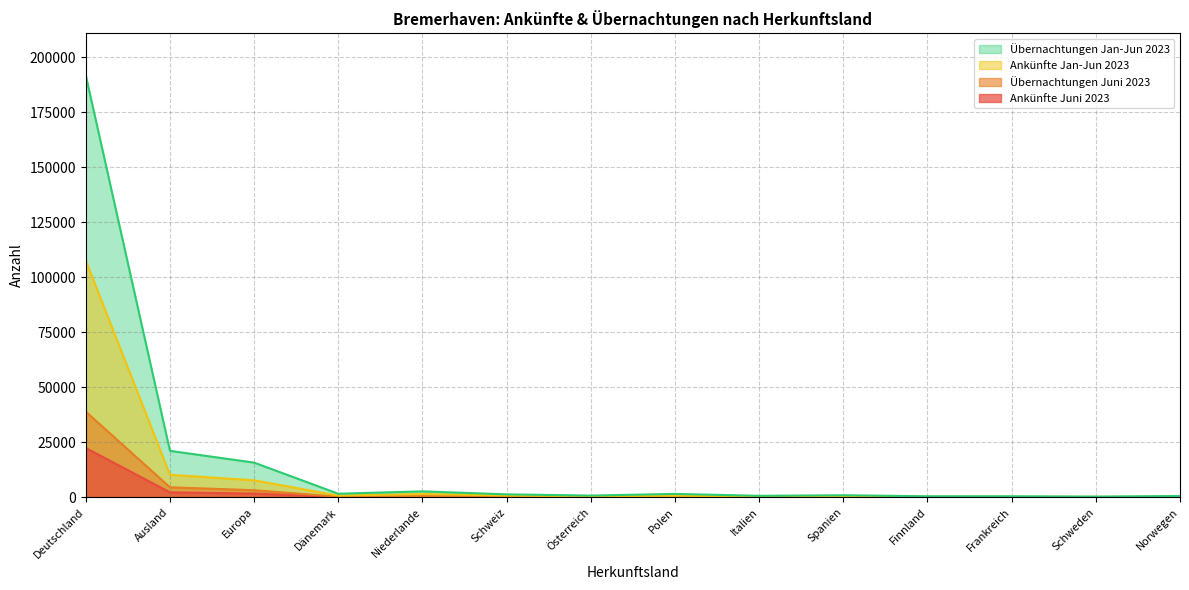

Reading left to right, list all the values displayed in this chart.

Ankünfte Juni 2023: 22435	2276	1719	157	340	269	114	97	78	68	56	56	53	51
Übernachtungen Juni 2023: 38950	4569	3225	272	482	430	191	206	147	121	109	100	80	142
Ankünfte Jan-Jun 2023: 107613	10268	7733	775	1526	828	479	725	272	397	252	228	216	222
Übernachtungen Jan-Jun 2023: 191828	21142	15783	1633	2714	1357	793	1562	692	947	487	487	342	616